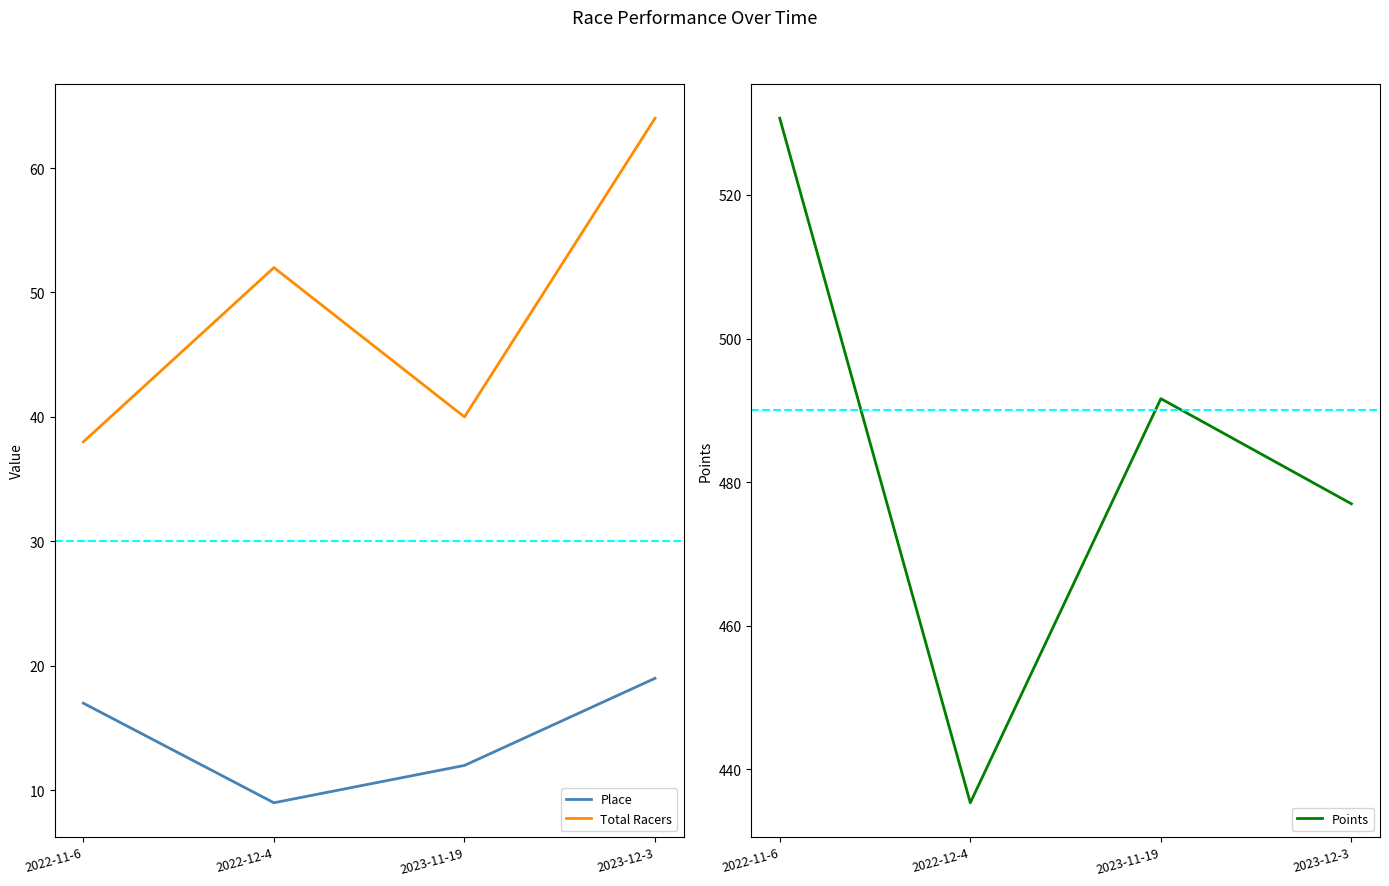

Reading right to left, what are all the values shown in this chart?

Place: 19.0	12.0	9.0	17.0
Total Racers: 64.0	40.0	52.0	38.0
Points: 477.0	491.6	435.3	530.7